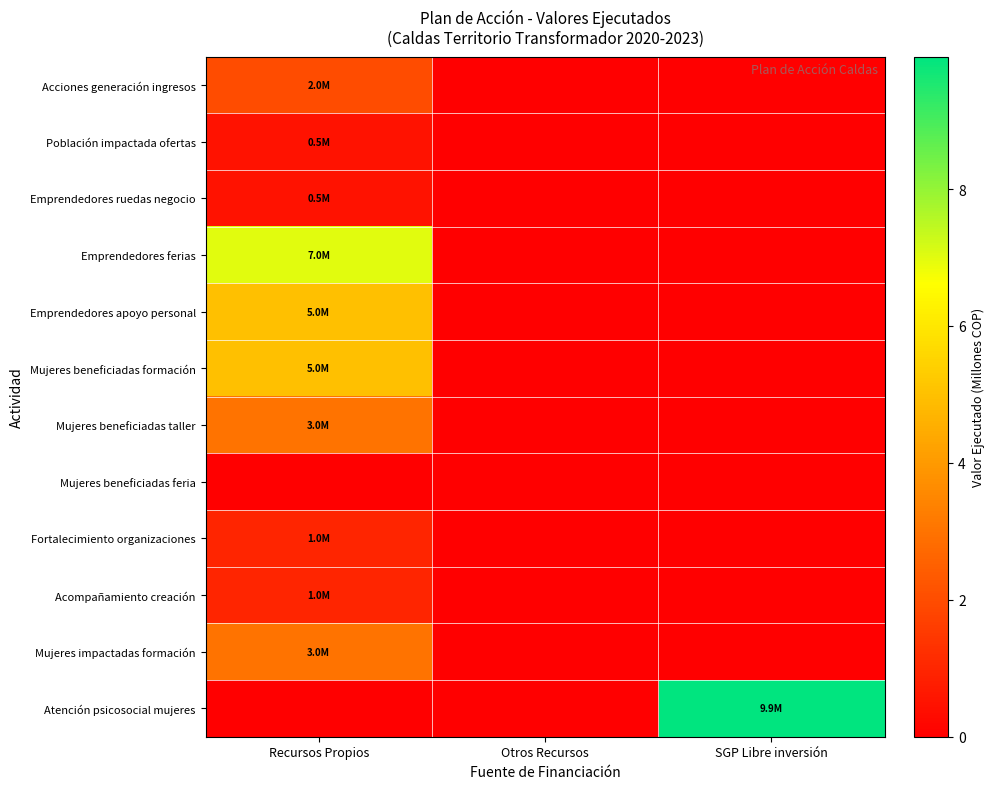

Rank the series at Recursos Propios from highest to lowest value.

Emprendedores ferias, Emprendedores apoyo personal, Mujeres beneficiadas formación, Mujeres beneficiadas taller, Mujeres impactadas formación, Acciones generación ingresos, Fortalecimiento organizaciones, Acompañamiento creación, Población impactada ofertas, Emprendedores ruedas negocio, Mujeres beneficiadas feria, Atención psicosocial mujeres